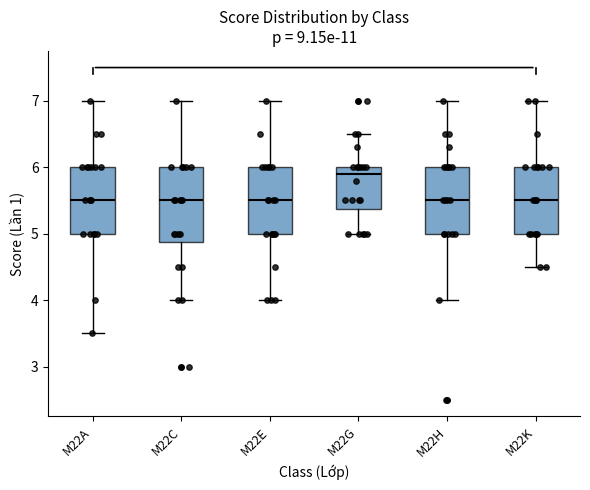

Which box is the tallest, from its lower edge to its upper edge?

M22C